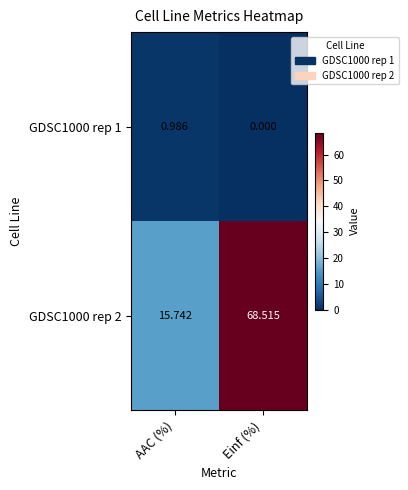

At which label is GDSC1000 rep 2 closest to 42?

AAC (%)